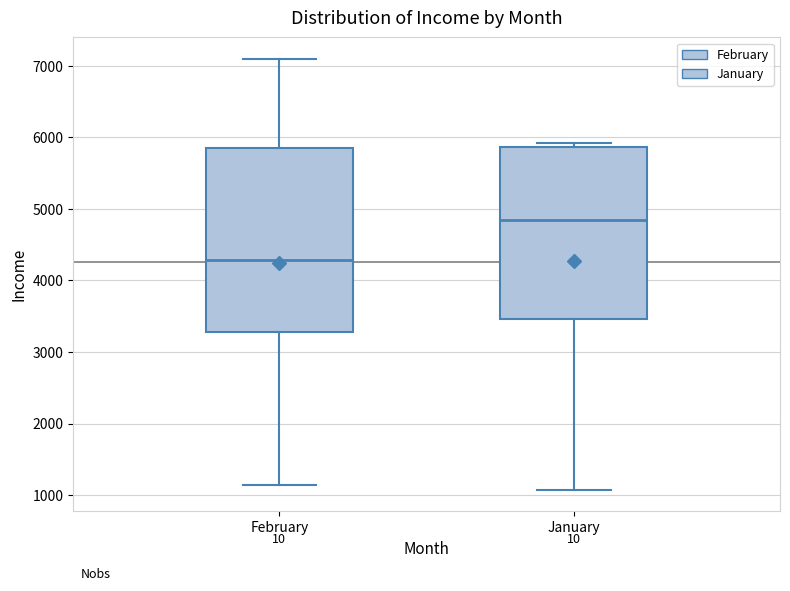

Which box's median line is the highest?

January